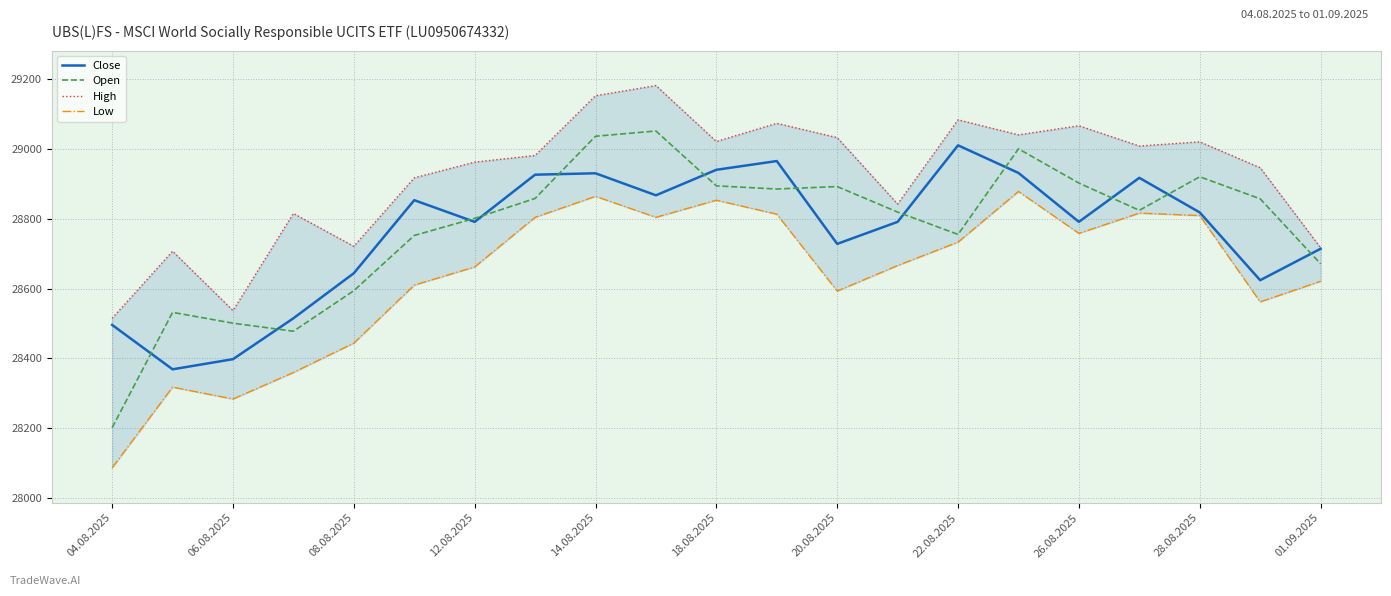

Which series has the largest total across all categories?

High